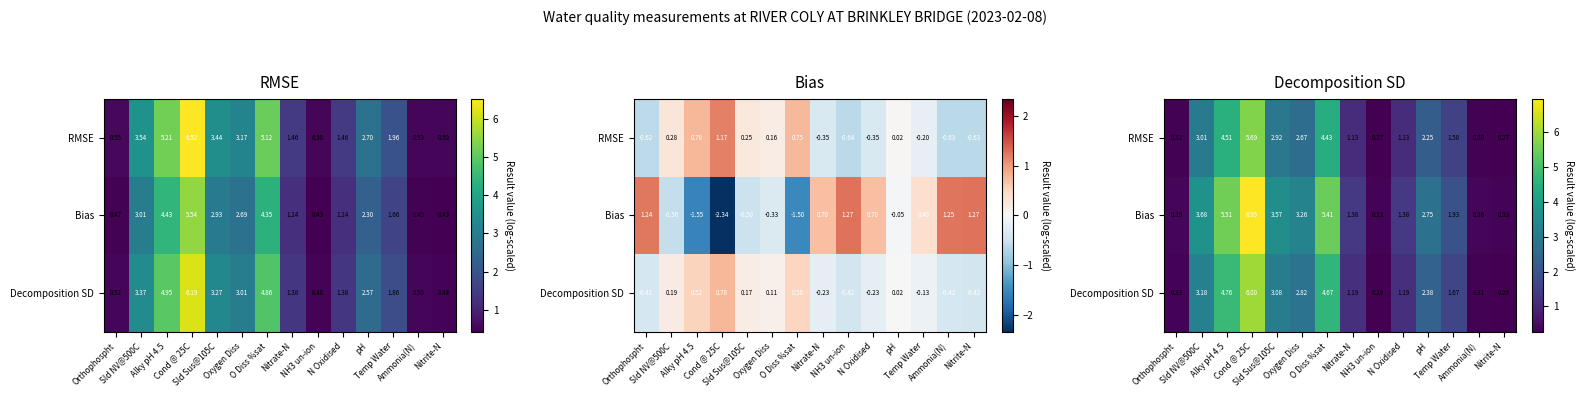

Which has a higher value, Sld NV@500C or NH3 un-ion?

Sld NV@500C